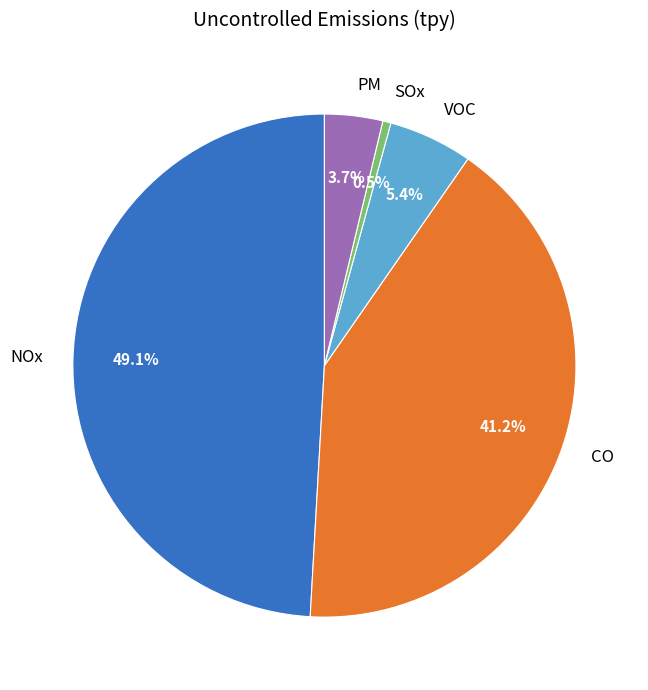

Which has a higher value, PM or SOx?

PM